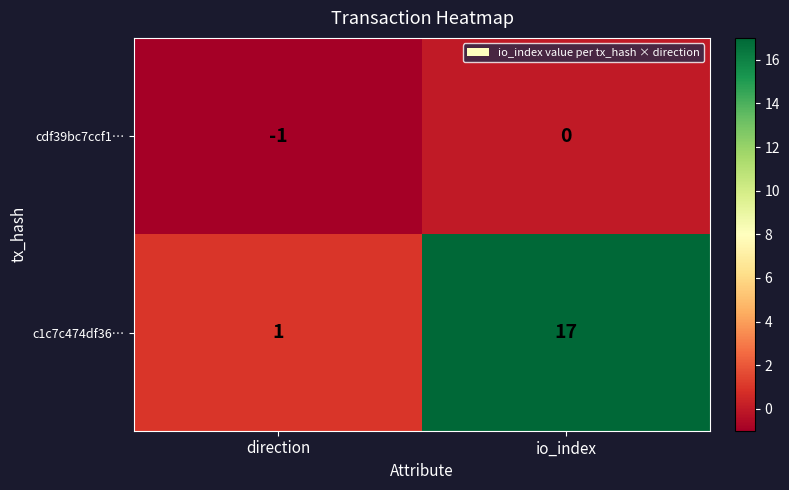

What is the sum of the c1c7c474df36… values at io_index and direction?

18